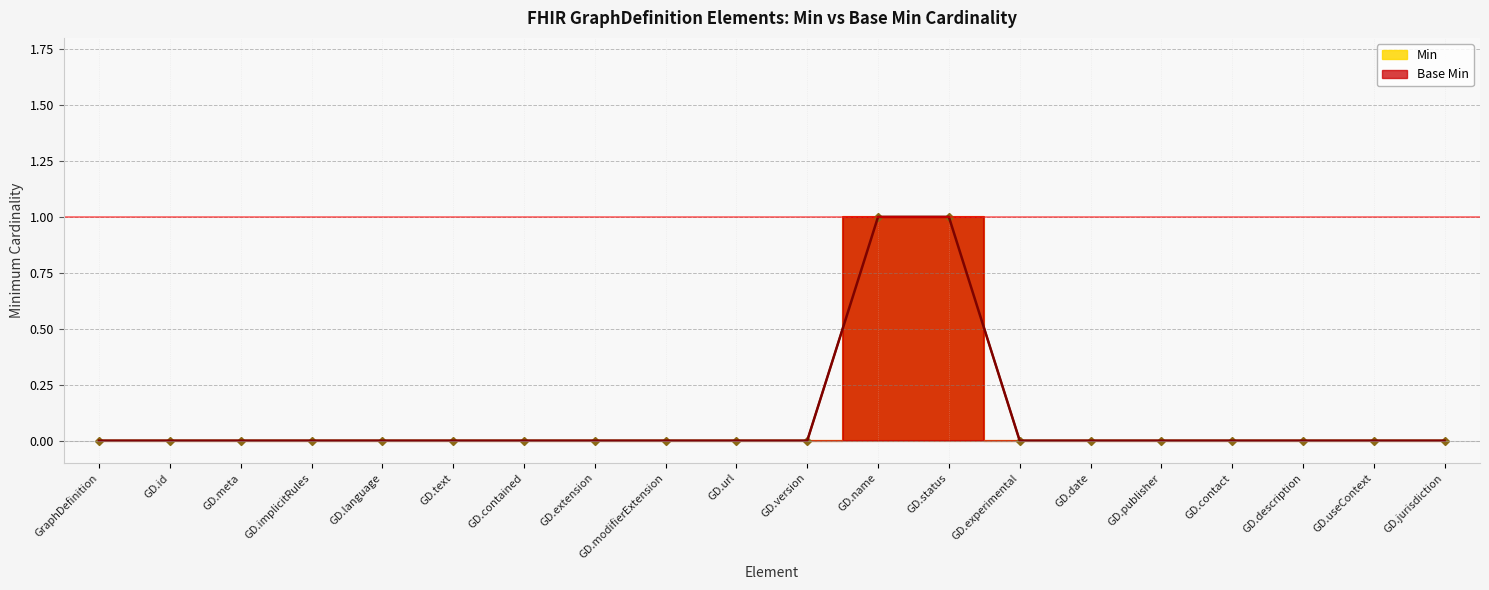

At which category is the sum across all series the highest?

GD.name